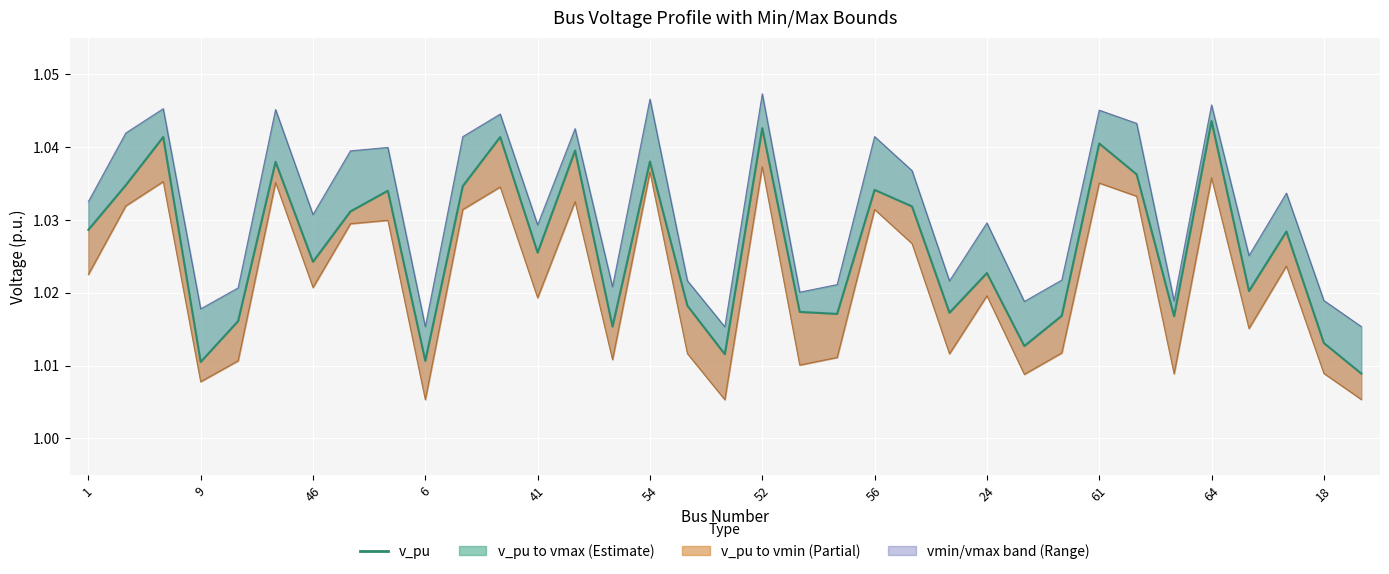

The vmin series shows 1.6 at 56. True or false?

False